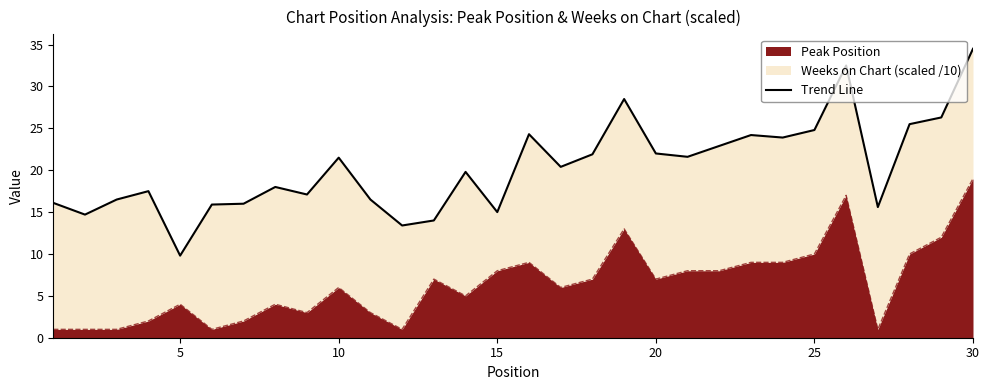

What is the maximum value for Peak Position?

19